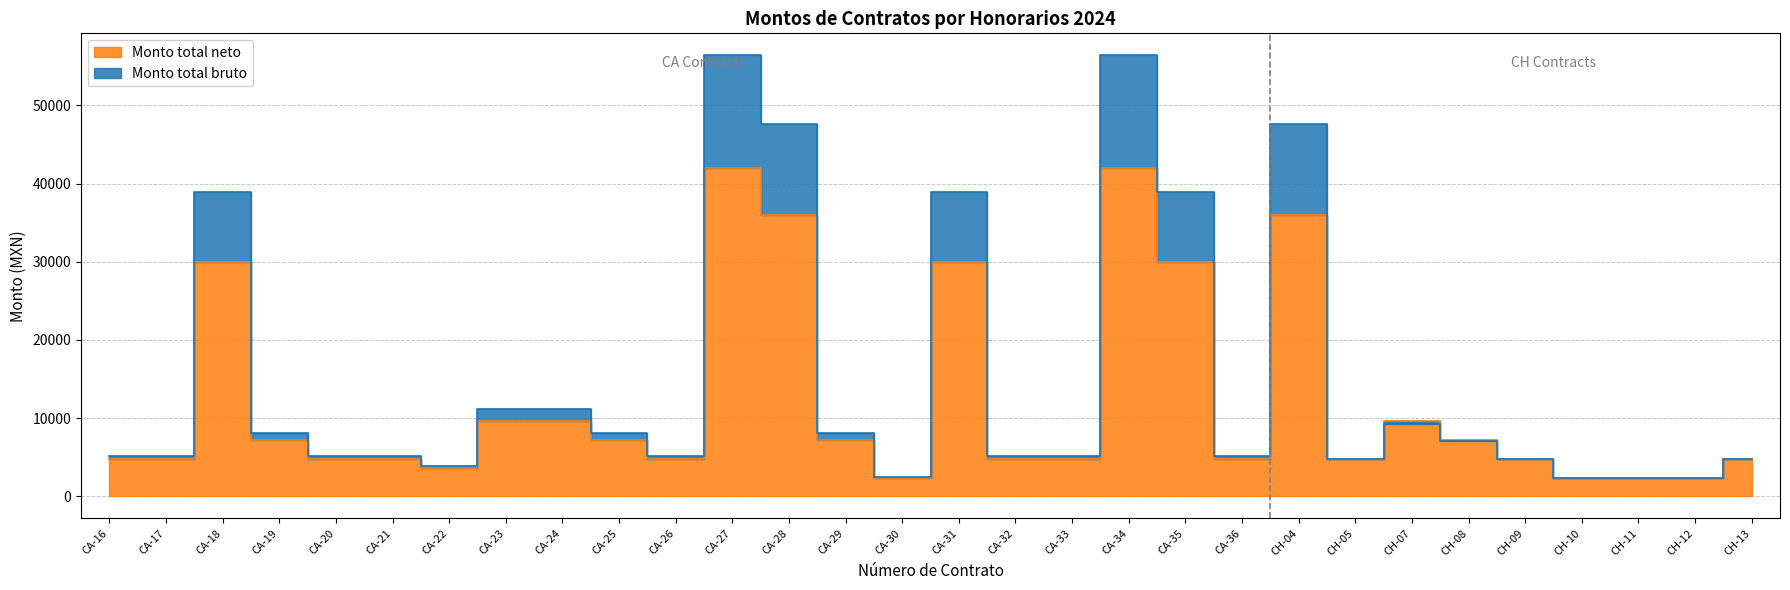

How many lines are shown in the chart?

2